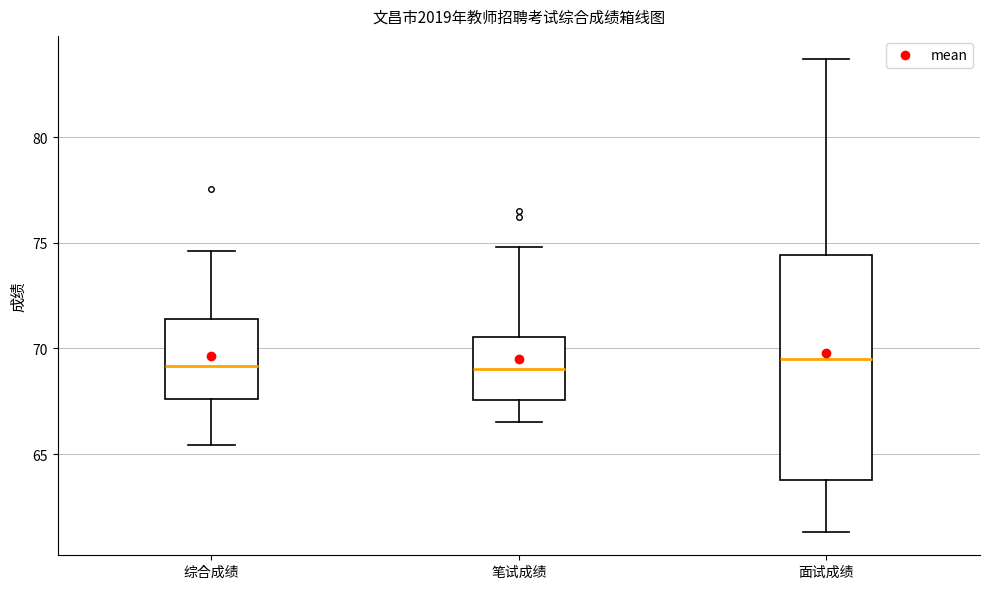

Where does the median line of the box for 笔试成绩 sit on the y-axis? The values are not printed on the chart, so give them approximately, as read against the axis.

69.0